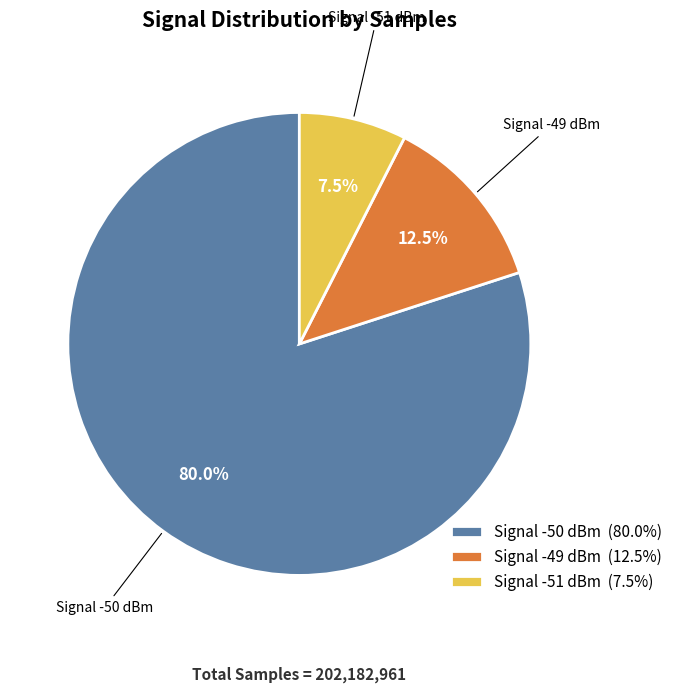

How much of the chart is everything except Signal -49 dBm (12.5%)?

87.5%